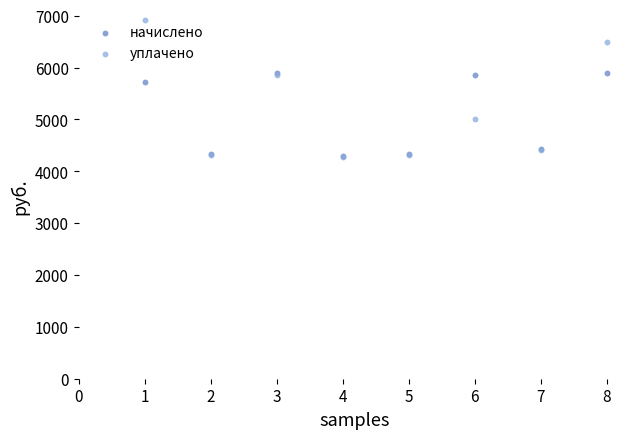

In the уплачено series, what Y value is closest to 5599?

5864.2